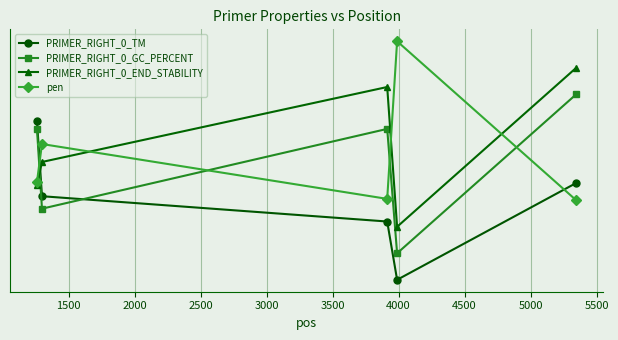

Is this an area chart (filled region under the line)?

No